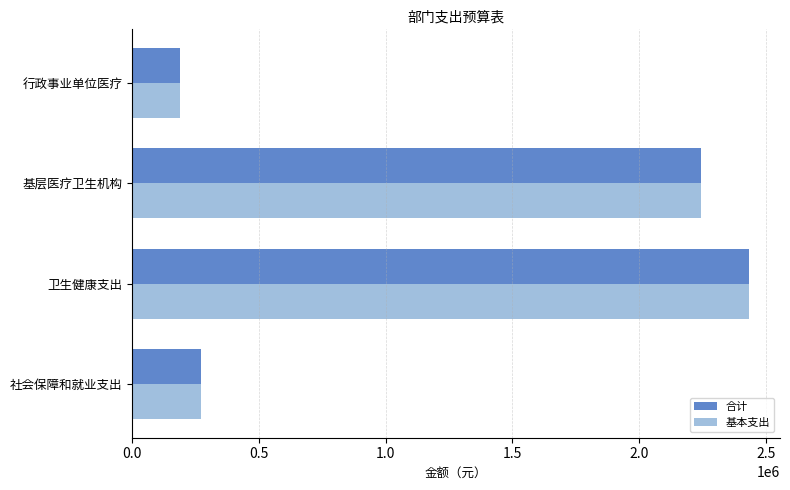

List the labels in order of 基本支出 value, smallest first.

行政事业单位医疗, 社会保障和就业支出, 基层医疗卫生机构, 卫生健康支出